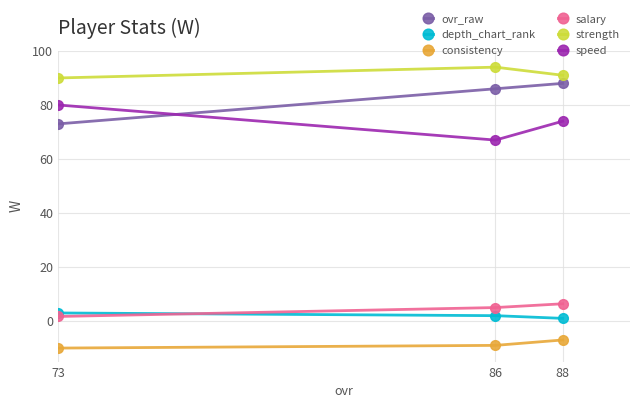

What is the value of the depth_chart_rank point at the 3rd from the left?

1.0